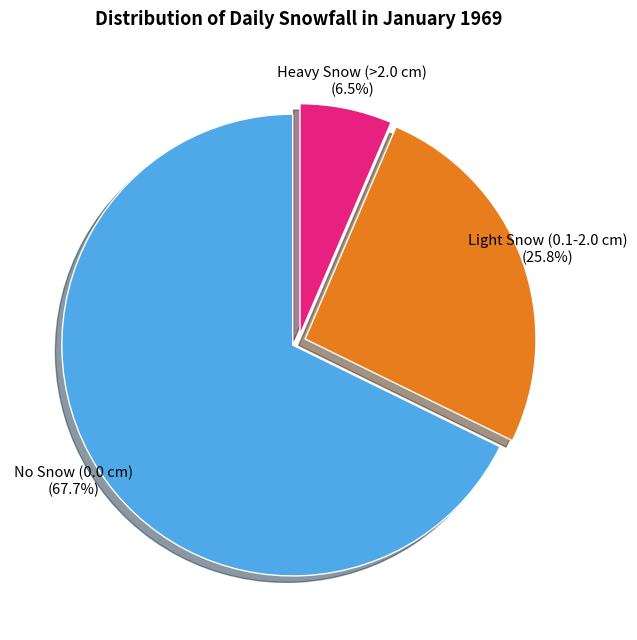

Between Light Snow (0.1-2.0 cm) and No Snow (0.0 cm), which is larger?

No Snow (0.0 cm)